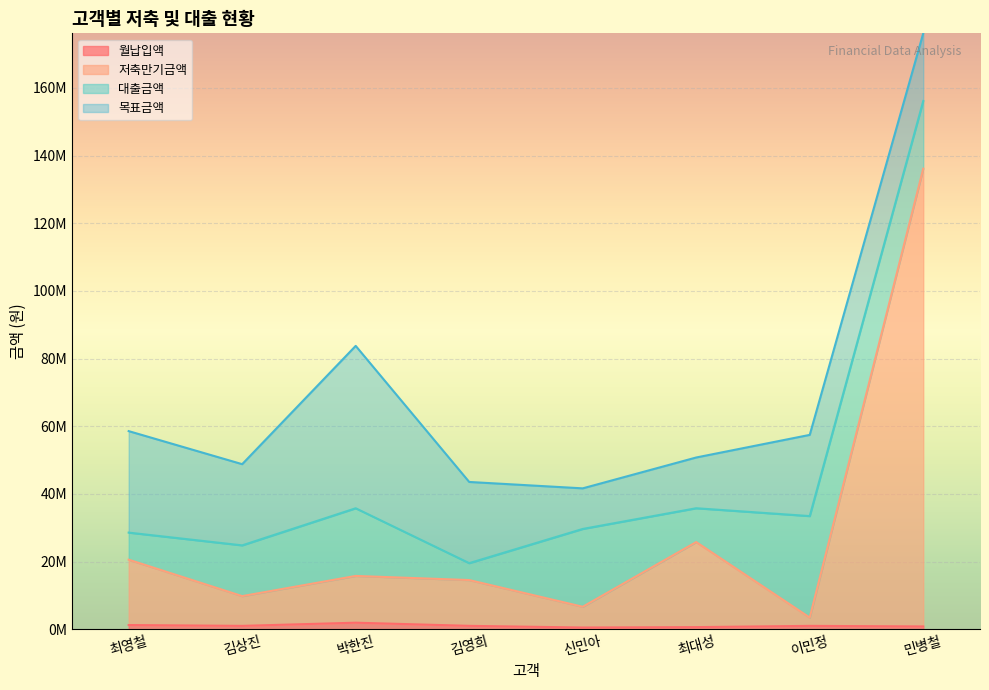

In 저축만기금액, how many points are lower than both neighbors (excluding endpoints)?

3